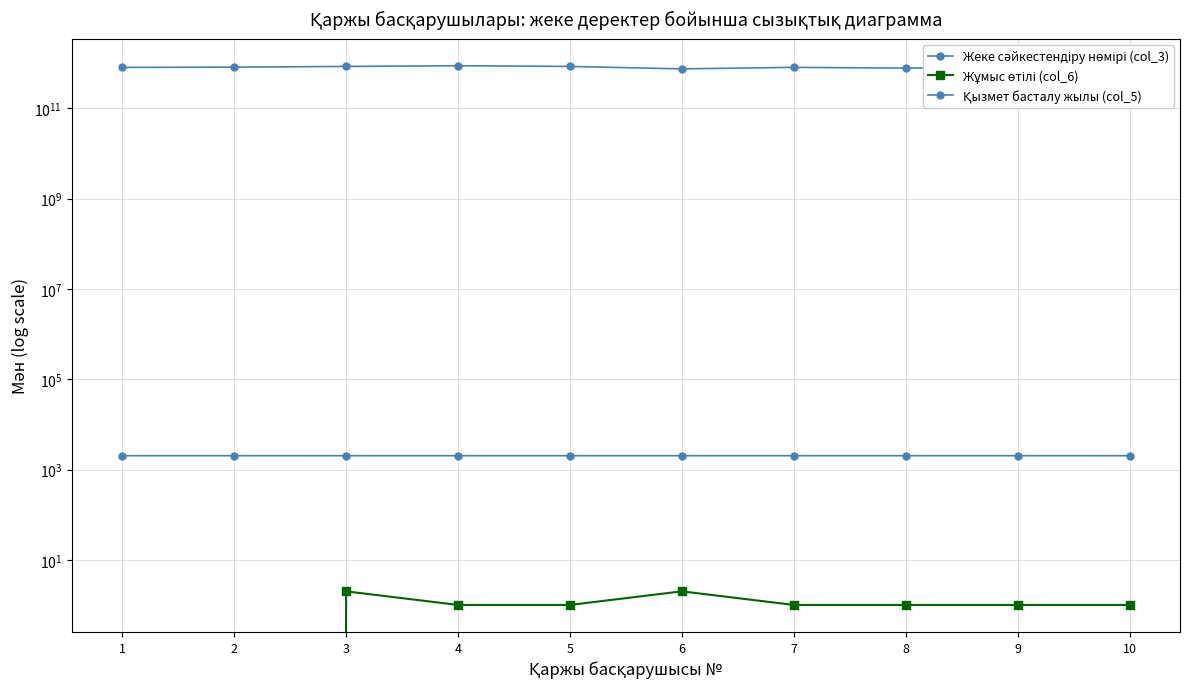

What is the maximum value shown in the chart?

880621350534